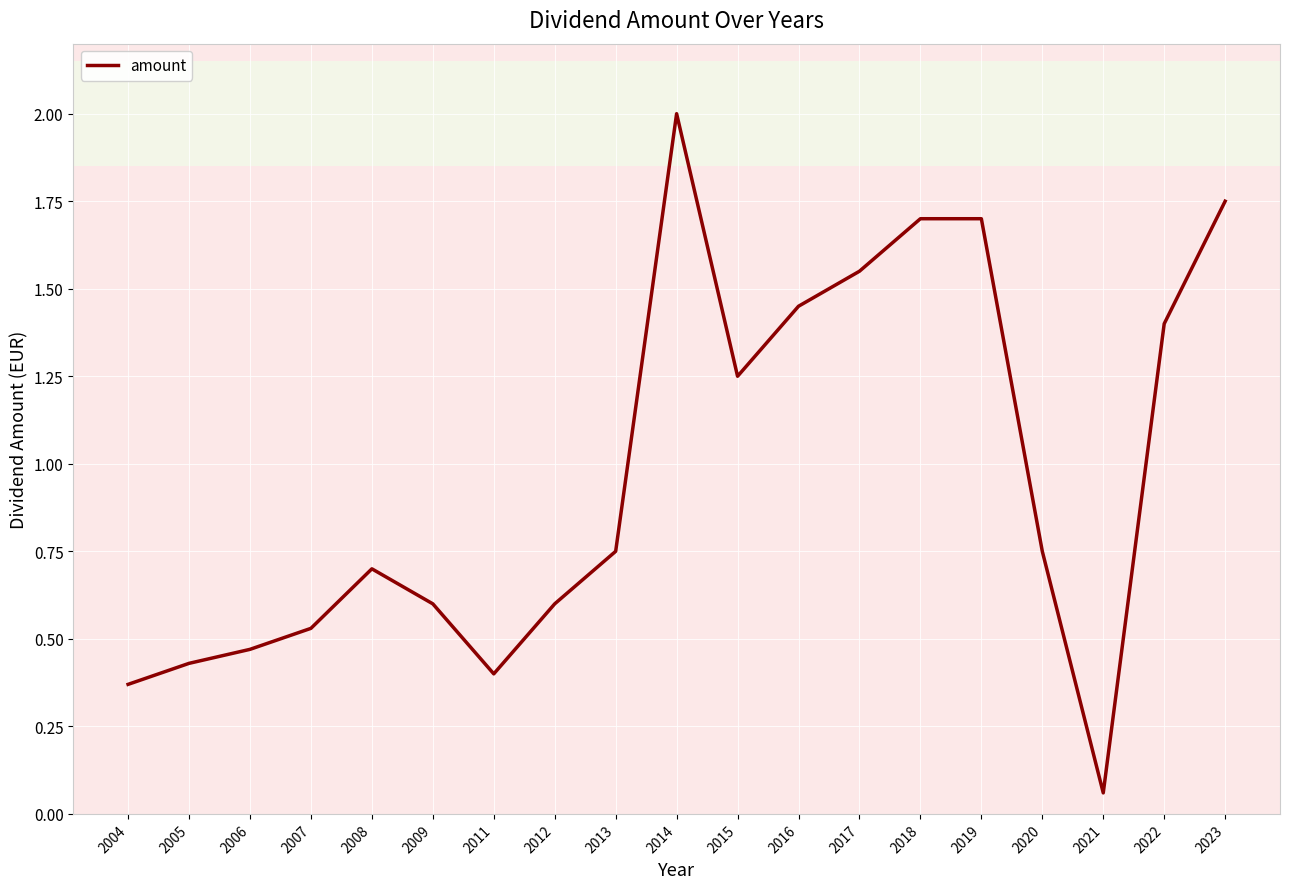

What is the change in value from 2009 to 2011?

-0.2